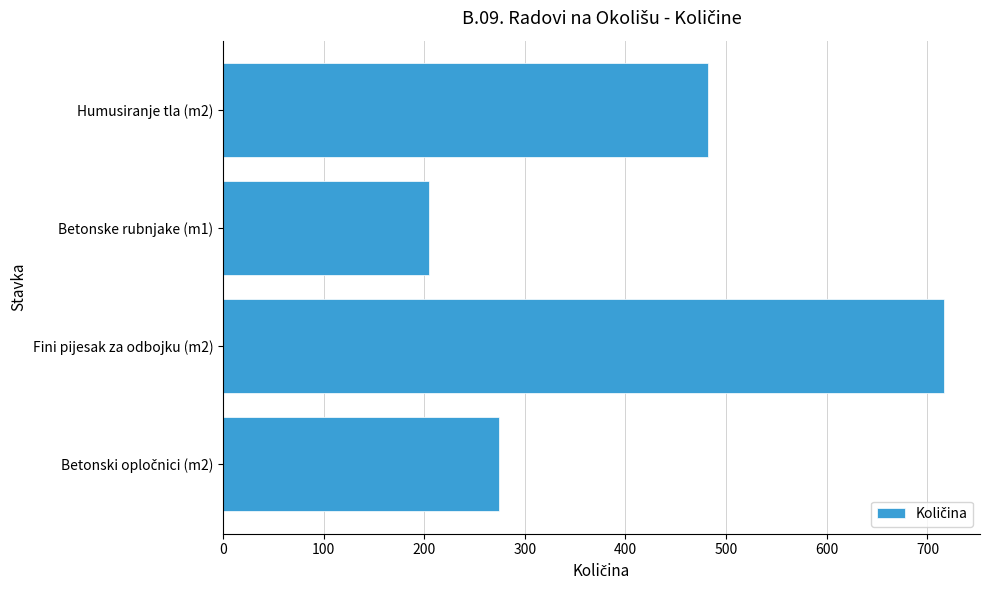

Between Betonske rubnjake (m1) and Fini pijesak za odbojku (m2), which is larger?

Fini pijesak za odbojku (m2)